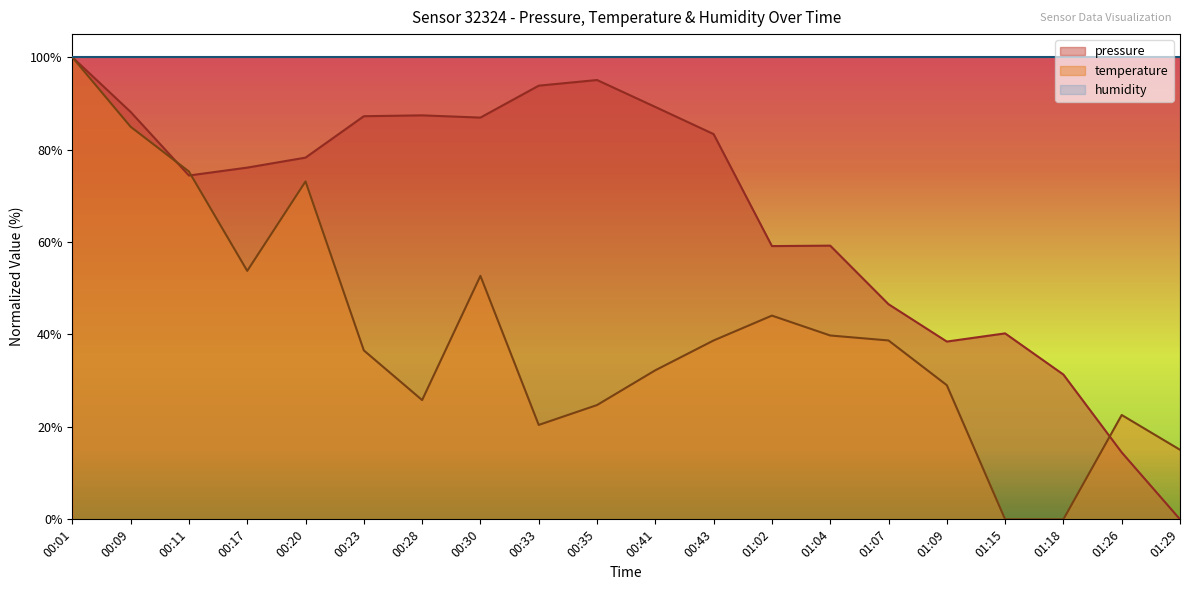

Rank the series at 01:29 from highest to lowest value.

humidity, temperature, pressure